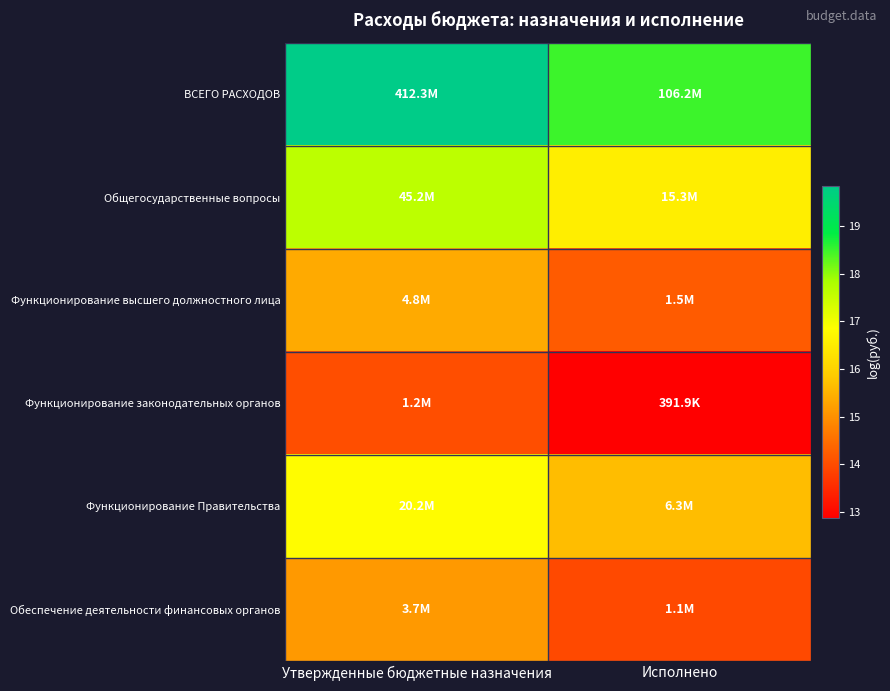

Reading left to right, list all the values displayed in this chart.

ВСЕГО РАСХОДОВ: Утвержденные бюджетные назначения=19.8	Исполнено=18.5
Общегосударственные вопросы: Утвержденные бюджетные назначения=17.6	Исполнено=16.5
Функционирование высшего должностного лица: Утвержденные бюджетные назначения=15.4	Исполнено=14.2
Функционирование законодательных органов: Утвержденные бюджетные назначения=14.0	Исполнено=12.9
Функционирование Правительства: Утвержденные бюджетные назначения=16.8	Исполнено=15.7
Обеспечение деятельности финансовых органов: Утвержденные бюджетные назначения=15.1	Исполнено=14.0